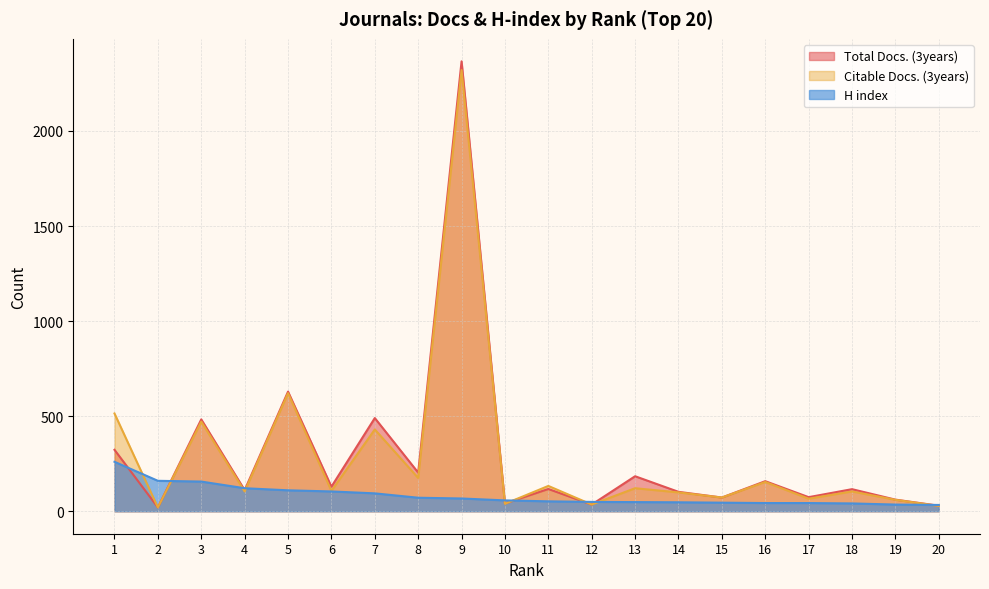

Which category has the highest value across all series?

9